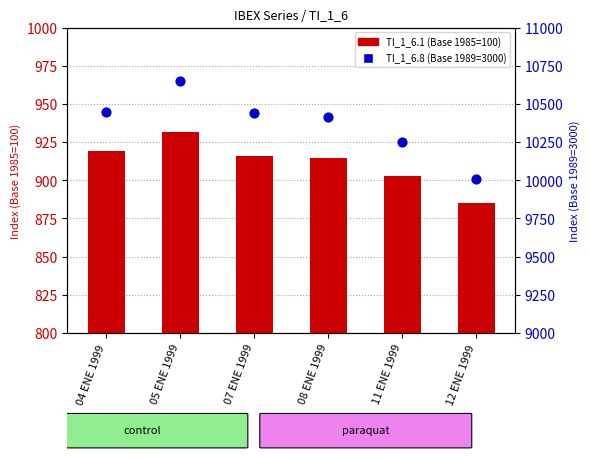

What is the total value across all series at 11 ENE 1999?

11151.6